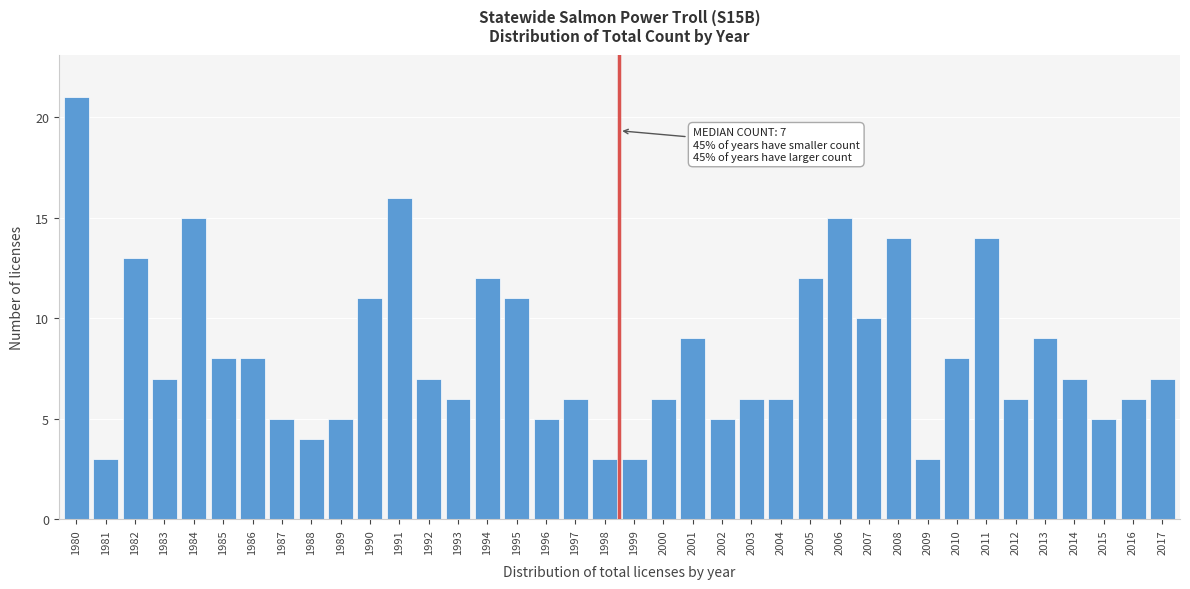

At which category does the chart reach its peak across all series?

1980